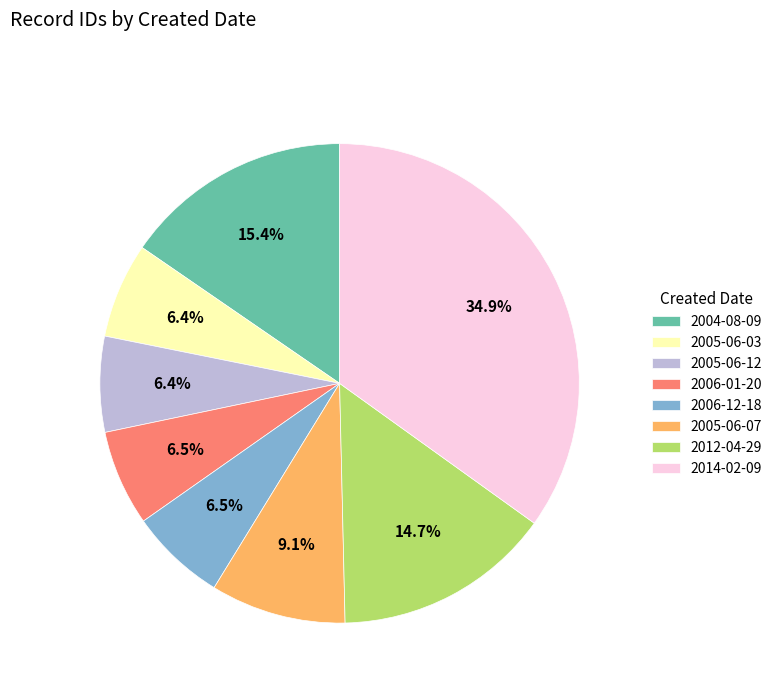

What is the total percentage of 2005-06-03 and 2006-12-18?

12.9%